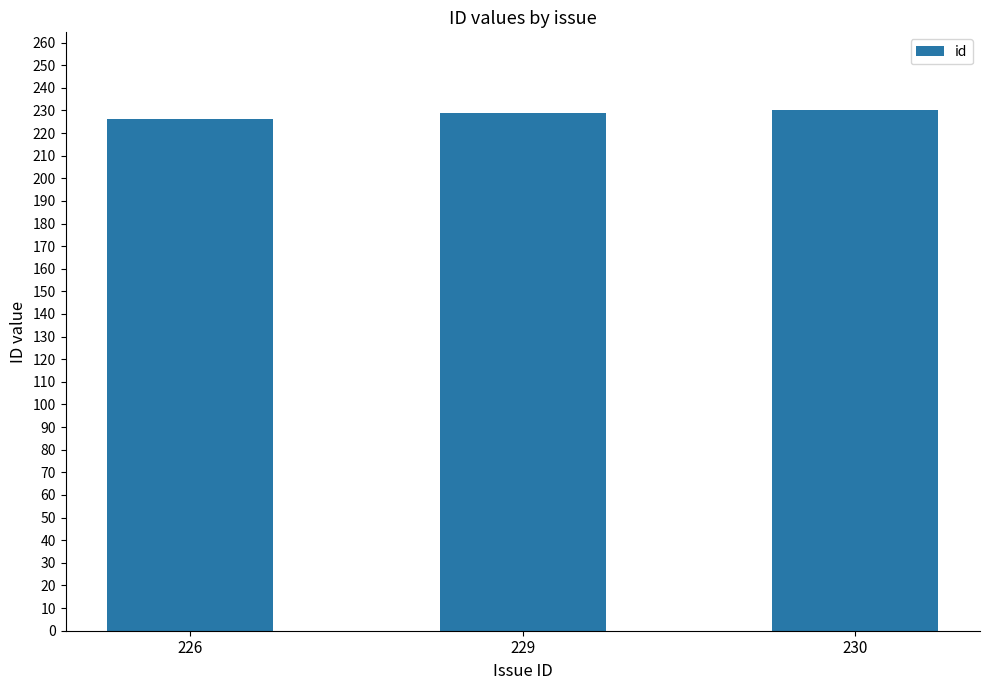

Is it true that the value at 226 is 340?

False